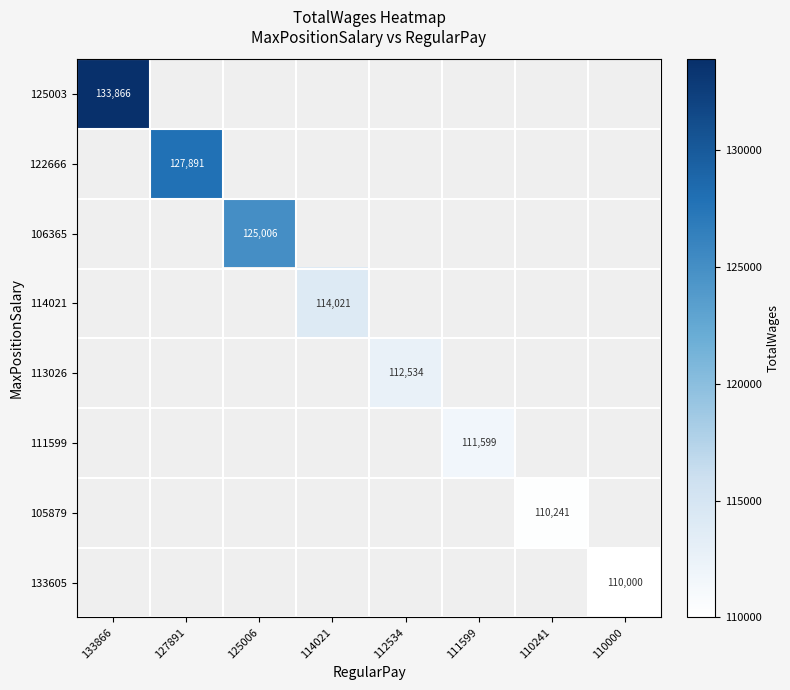

The value of 125003 at 133866 is 133866. True or false?

True